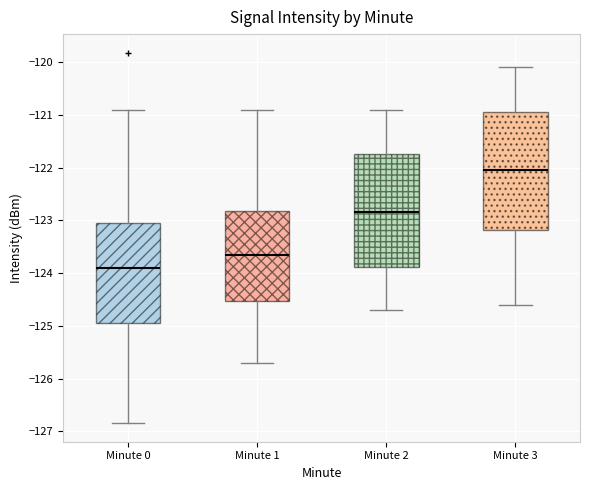

Reading left to right, read every box against the y-axis: the position of its median line, the range the box covers, and the ends of its whiskers. The values are not printed on the chart, so give them approximately, as read against the axis.

Minute 0: median -123.9, box -124.9 to -123.0, whiskers -126.8 to -120.9
Minute 1: median -123.6, box -124.5 to -122.8, whiskers -125.7 to -120.9
Minute 2: median -122.8, box -123.9 to -121.7, whiskers -124.7 to -120.9
Minute 3: median -122.0, box -123.2 to -120.9, whiskers -124.6 to -120.1